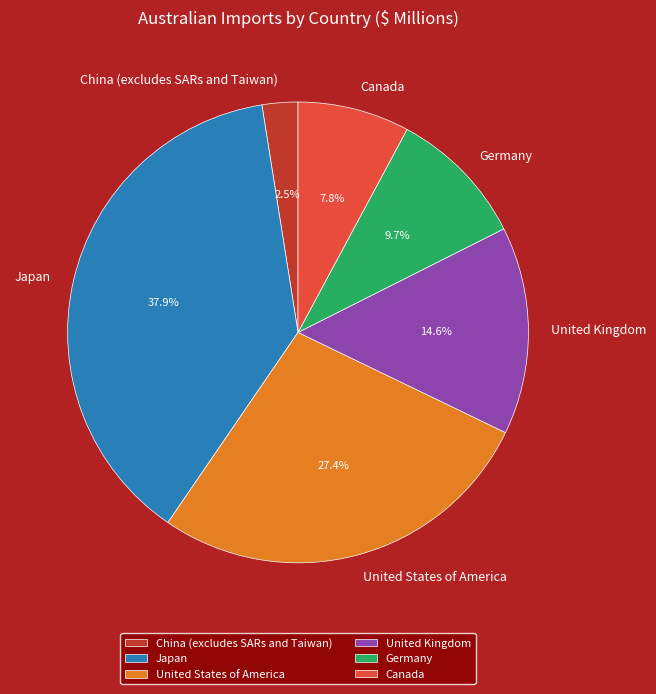

To the nearest percent, what is the average slice percentage?

17%